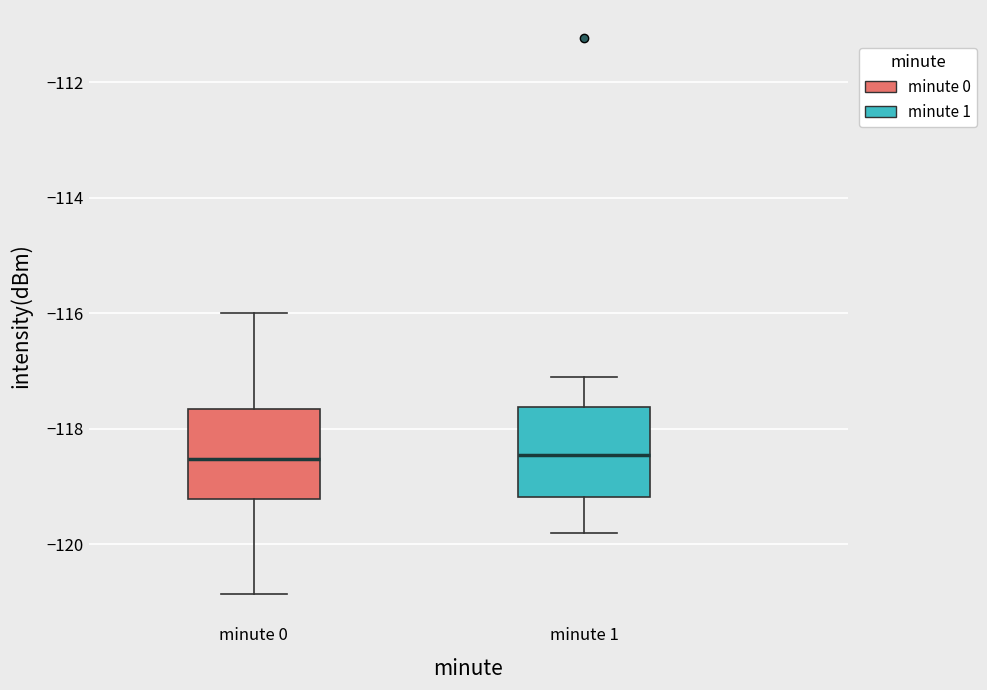

Reading left to right, transcribe this box plot: for each box, give where its median line is, the range the box spans, and where its two whiskers end, as read against the y-axis. The values are not printed on the chart, so give them approximately, as read against the axis.

minute 0: median -118.6, box -119.2 to -117.6, whiskers -120.8 to -116.0
minute 1: median -118.4, box -119.2 to -117.6, whiskers -119.8 to -117.0